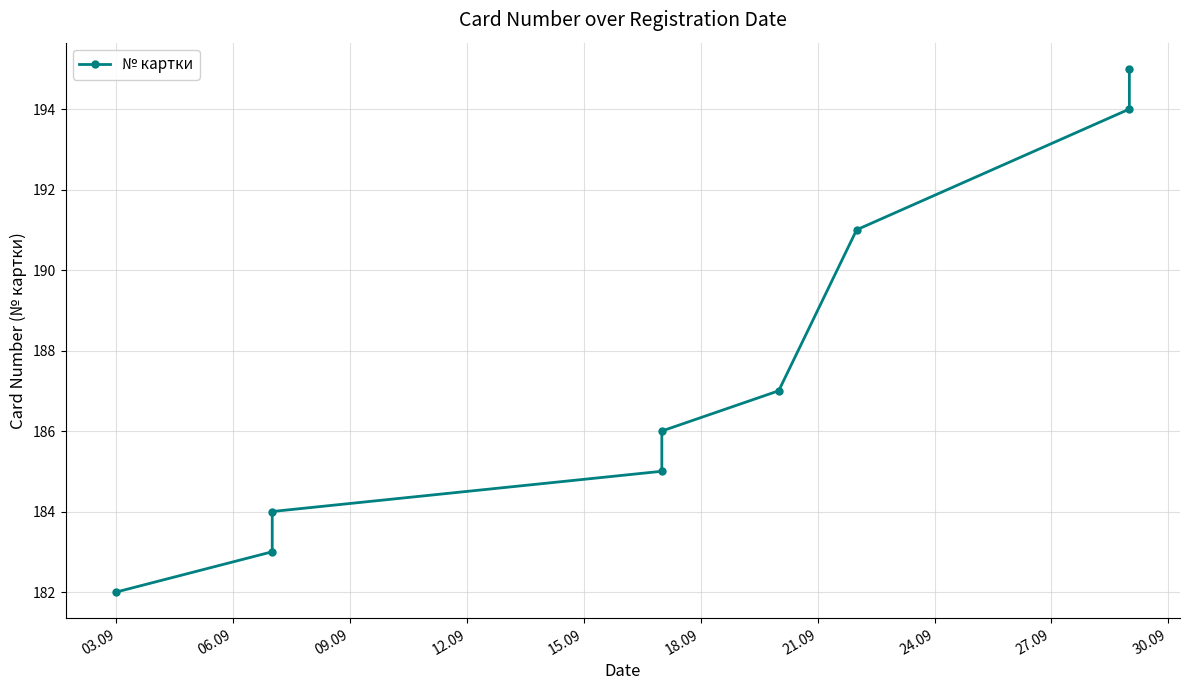

How many data points does each series have?

9